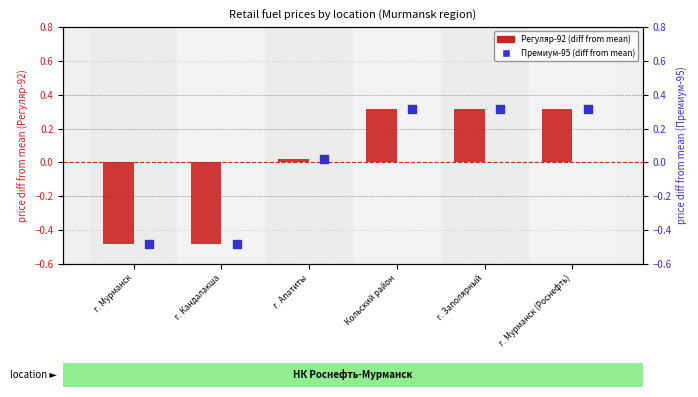

Which series reaches the minimum Y coordinate?

Премиум-95 (diff from mean)